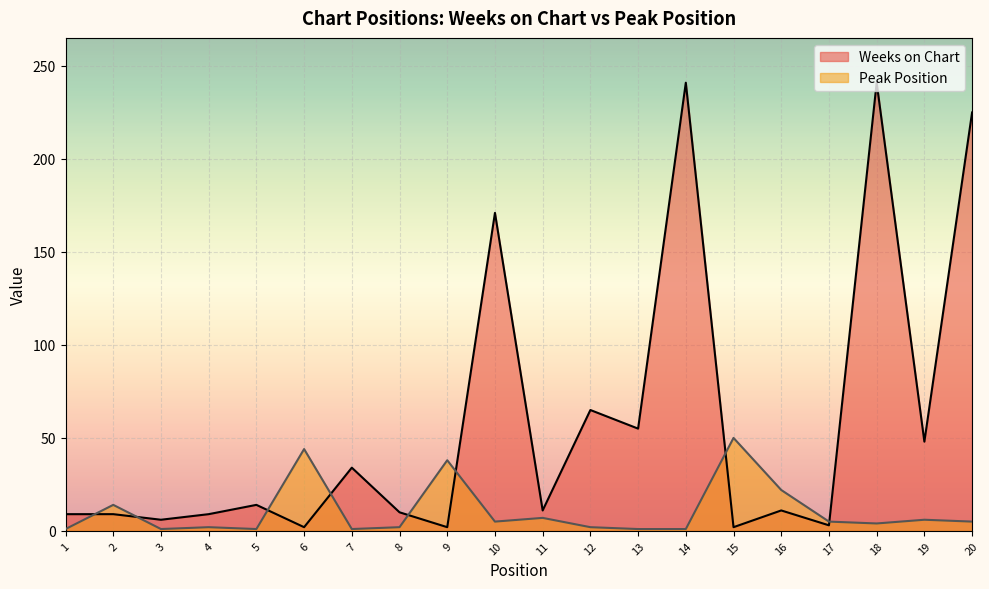

Which series has the largest total across all categories?

Weeks on Chart